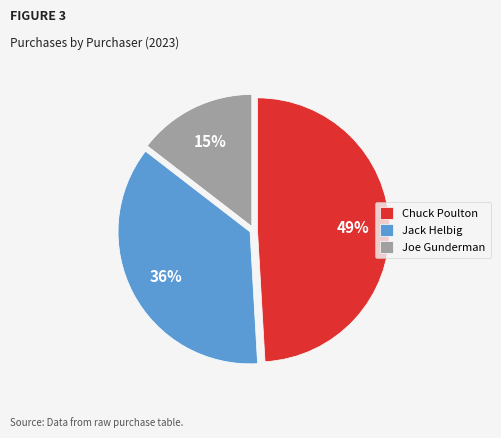

How many slices are in this pie chart?

3